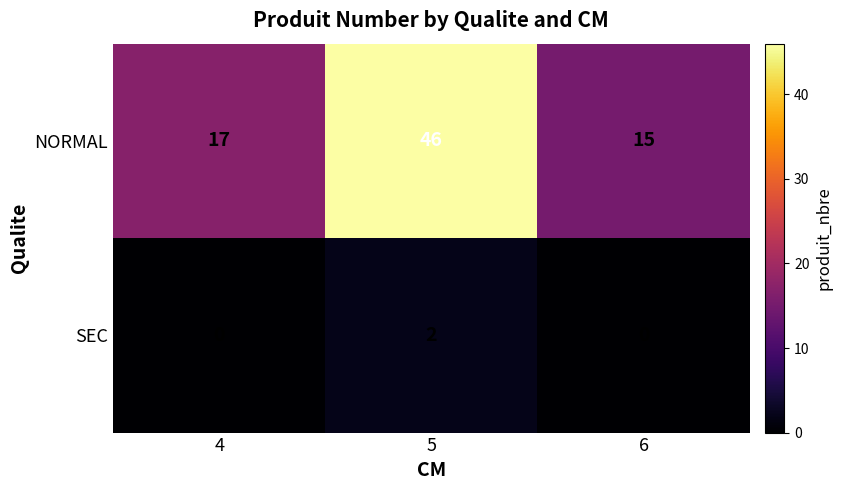

Which series has the largest range (max minus min)?

NORMAL